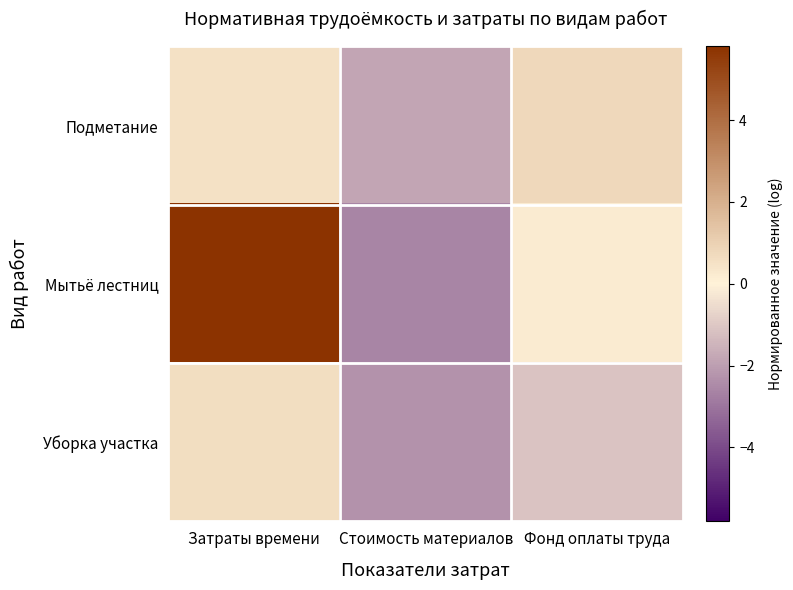

What is the total value across all series at Затраты времени?

6.9